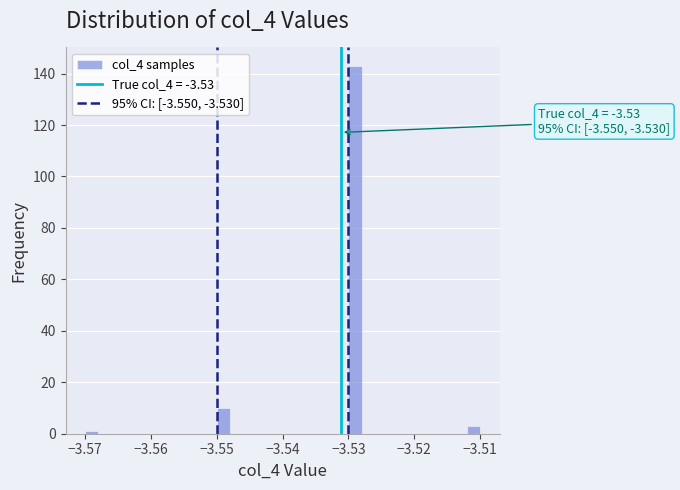

Read against the x-axis, roughly where is the centre of the tallest bar?

-3.529